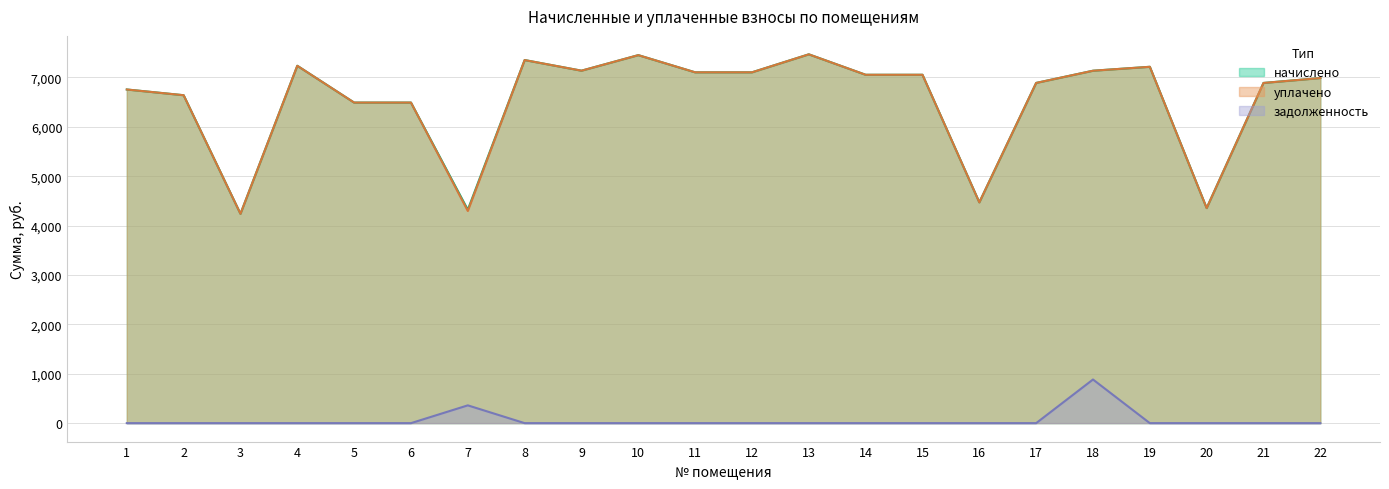

What is the value of the начислено point at the 8th from the left?

7352.6